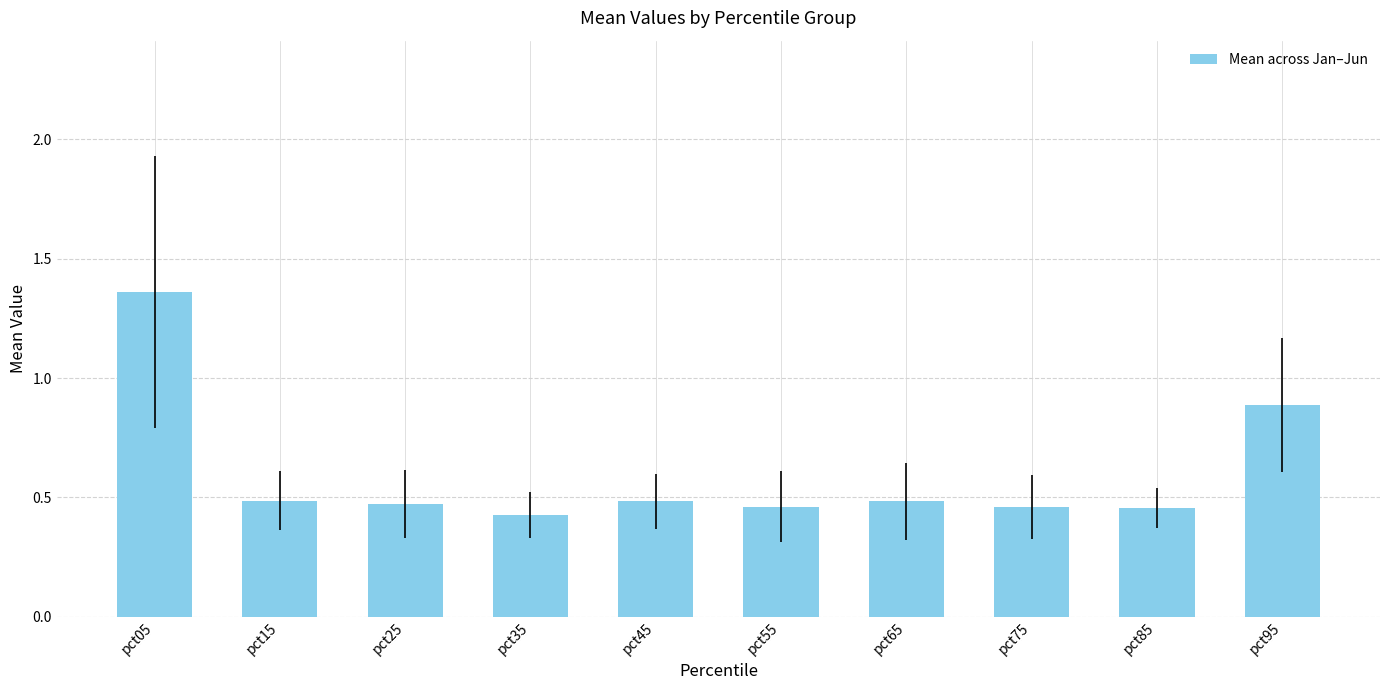

Which label corresponds to the largest value in the chart?

pct05